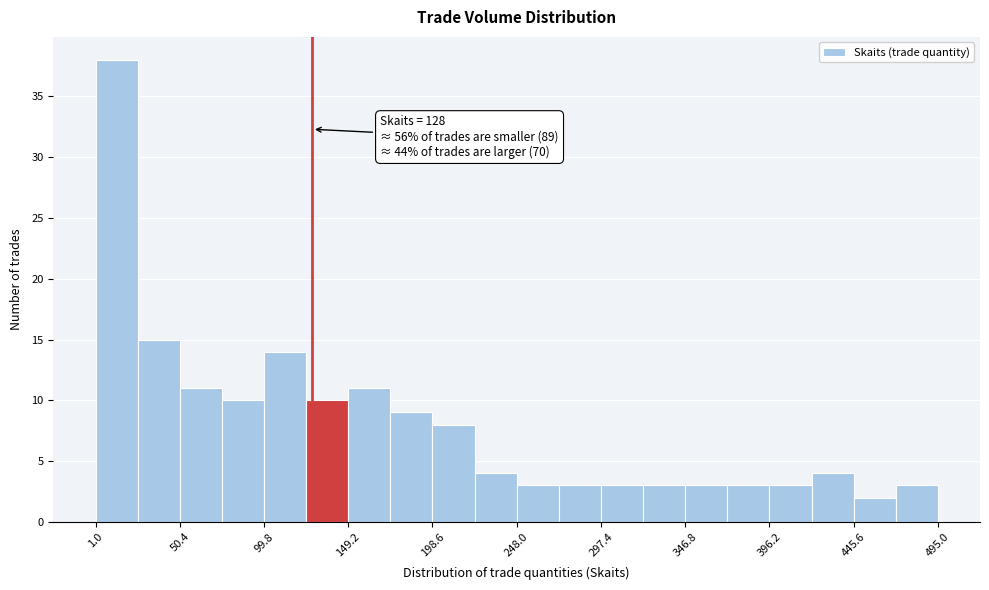

Which range on the x-axis has the tallest bar?

0 to 25